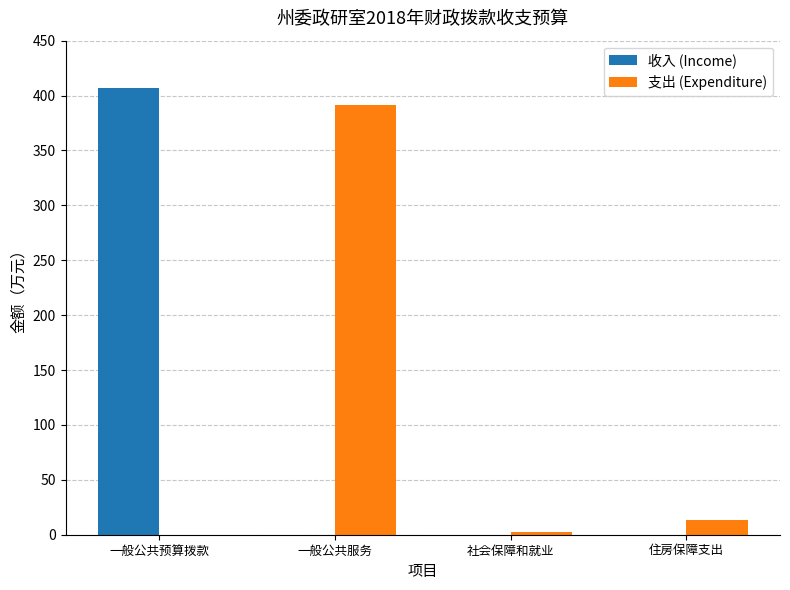

What is the sum of all 收入 (Income) values?

407.1